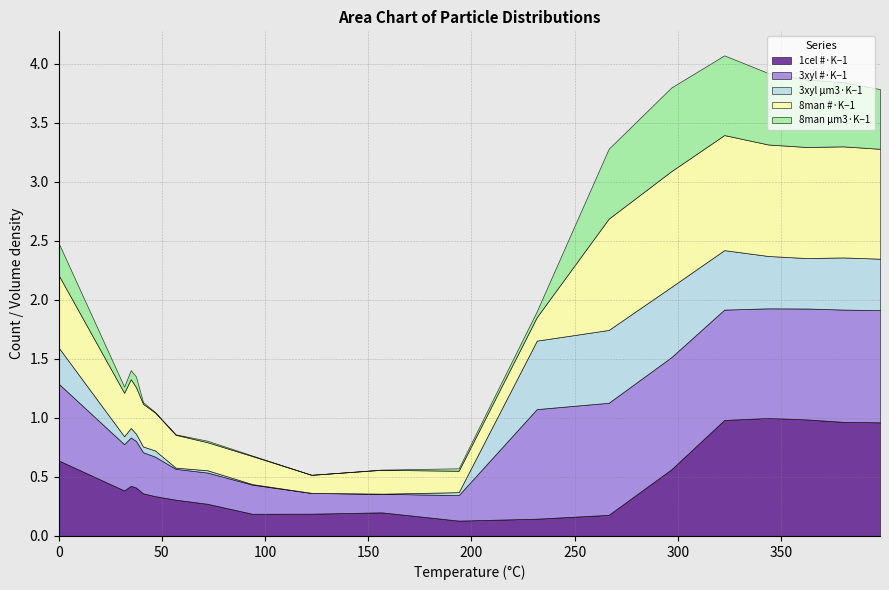

Does the chart have visible grid lines?

Yes